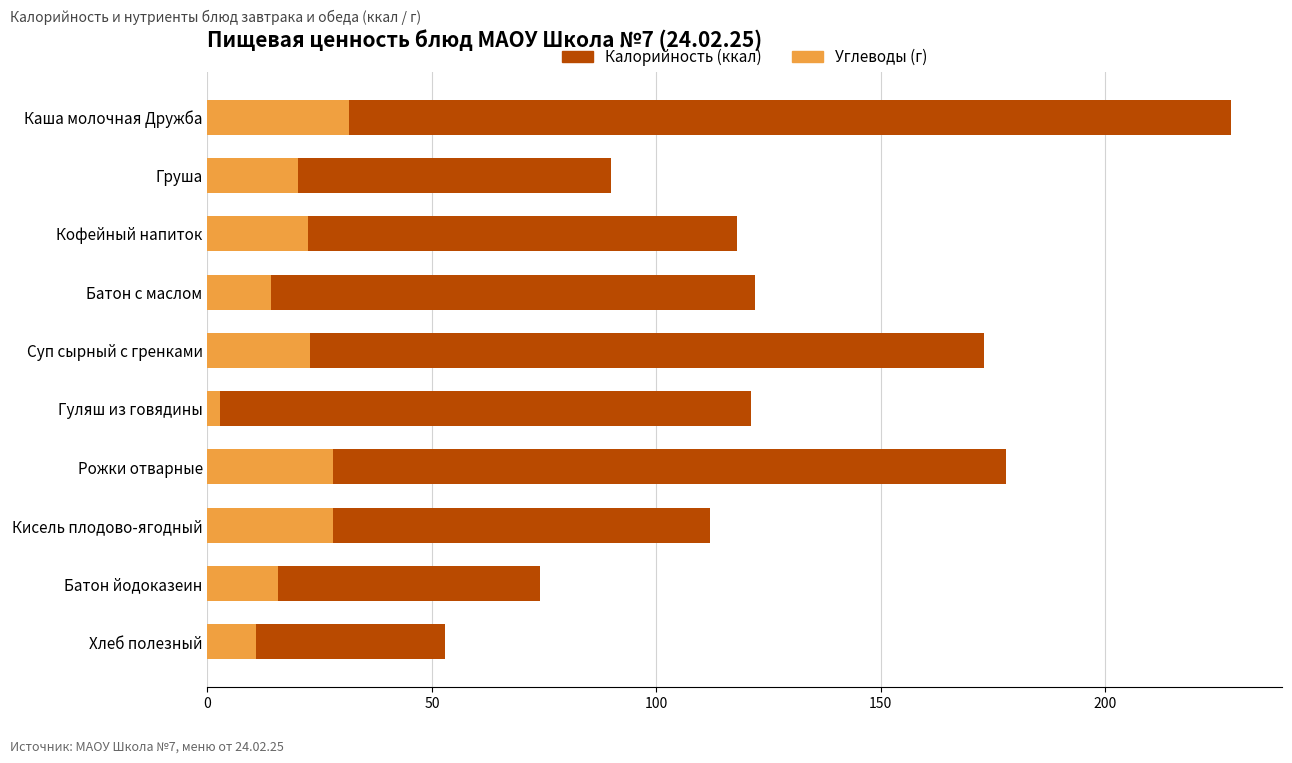

Reading right to left, transcribe all the data shown in this chart.

Калорийность (ккал): 53.0	74.0	112.0	178.0	121.0	173.0	122.0	118.0	90.0	228.0
Углеводы (г): 10.8	15.8	28.0	27.9	2.8	22.8	14.2	22.5	20.1	31.6